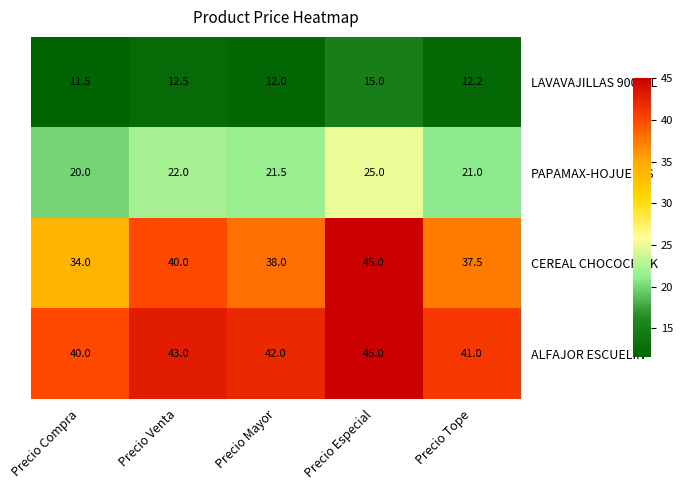

What is the difference between the maximum and second lowest values in the ALFAJOR ESCUELIN series?

4.0